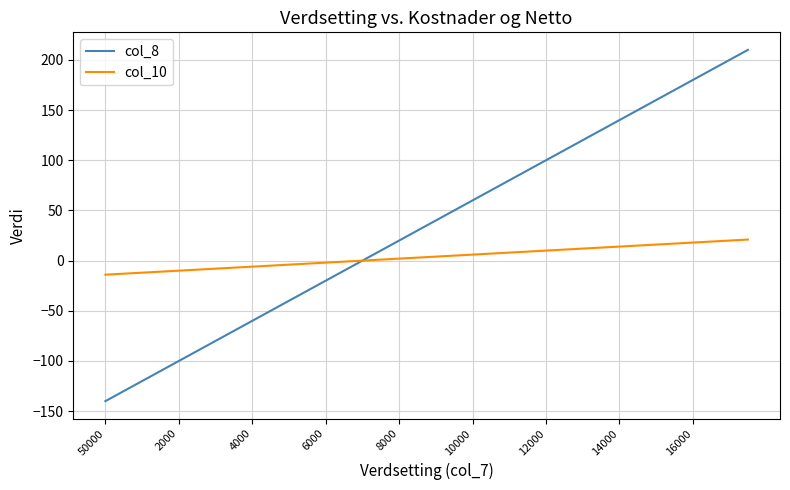

Which series has the largest total across all categories?

col_8